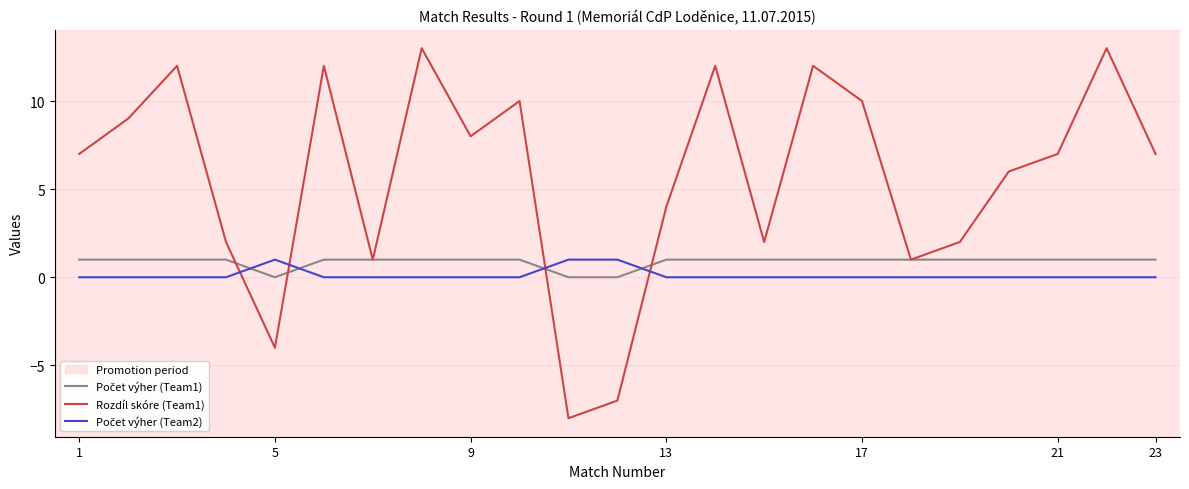

Which series has the largest total across all categories?

Rozdíl skóre (Team1)